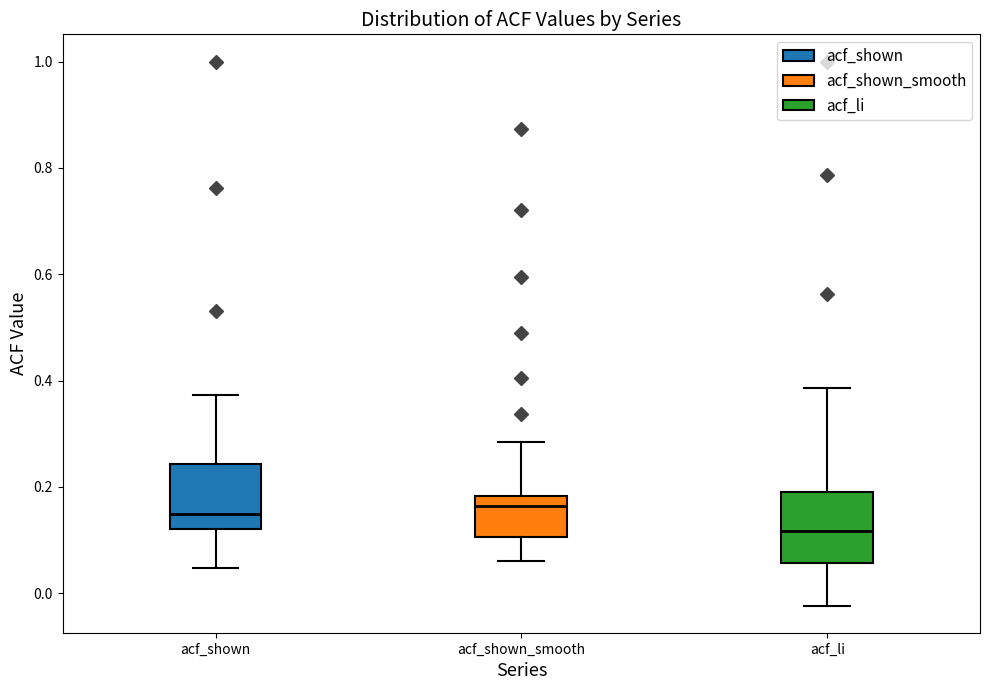

Which box's median line is the lowest?

acf_li